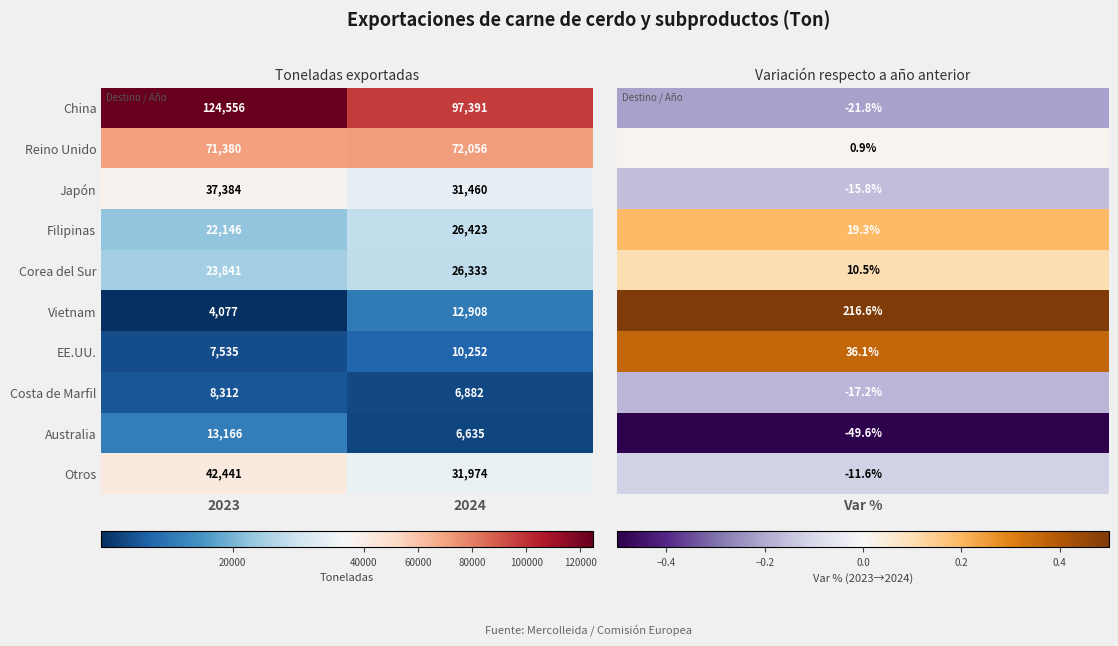

Is it true that China equals 97391 at 2024?

True